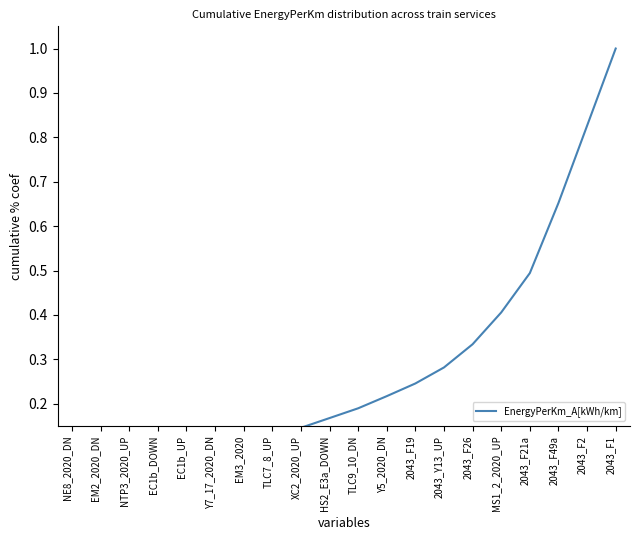

What is the label of the 6th point from the right?

2043_F26